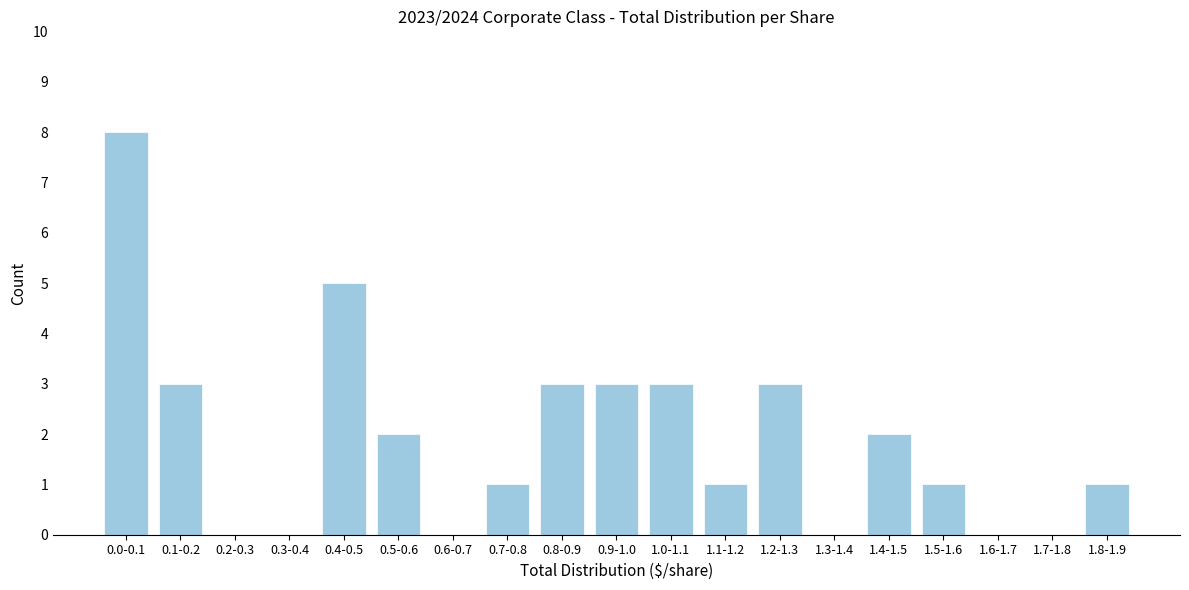

Reading left to right, extract all data points from this chart.

0.0-0.1=8	0.1-0.2=3	0.2-0.3=0	0.3-0.4=0	0.4-0.5=5	0.5-0.6=2	0.6-0.7=0	0.7-0.8=1	0.8-0.9=3	0.9-1.0=3	1.0-1.1=3	1.1-1.2=1	1.2-1.3=3	1.3-1.4=0	1.4-1.5=2	1.5-1.6=1	1.6-1.7=0	1.7-1.8=0	1.8-1.9=1